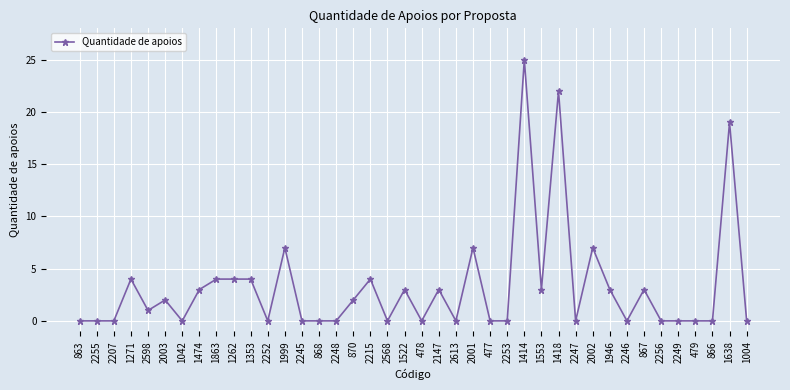

What is the value of the 20th point from the left?

3